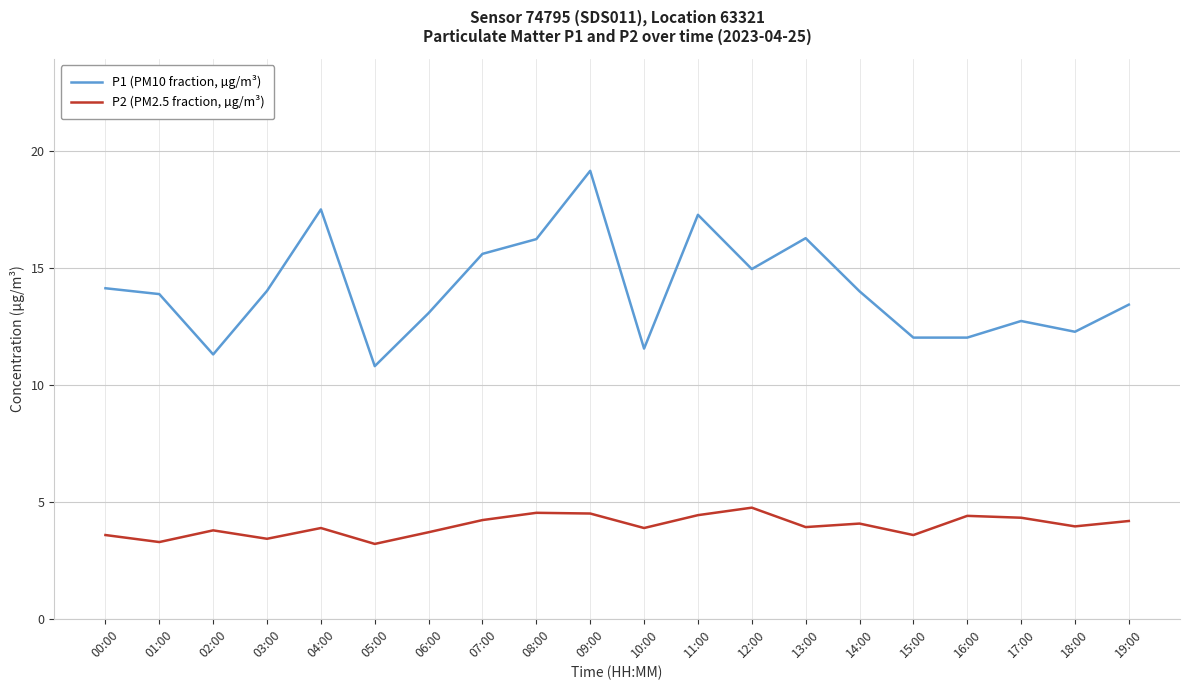

What is the minimum value for P2 (PM2.5 fraction, µg/m³)?

3.2